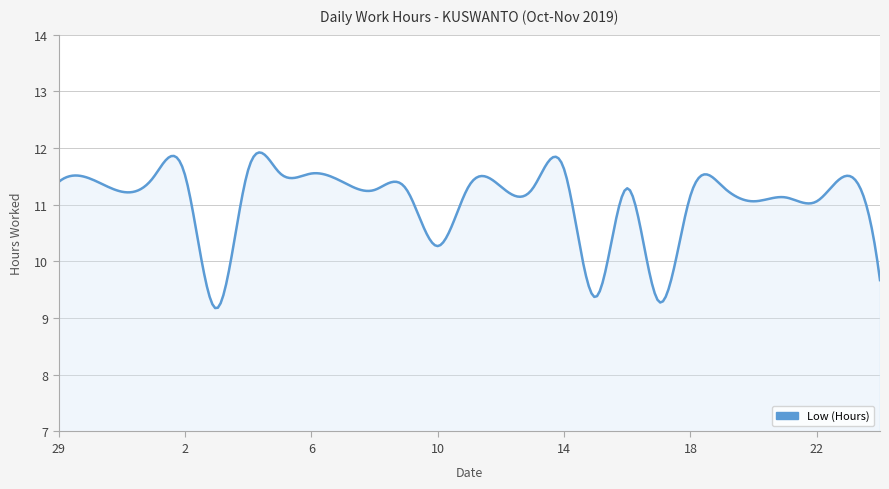

What is the smallest value displayed?

9.2